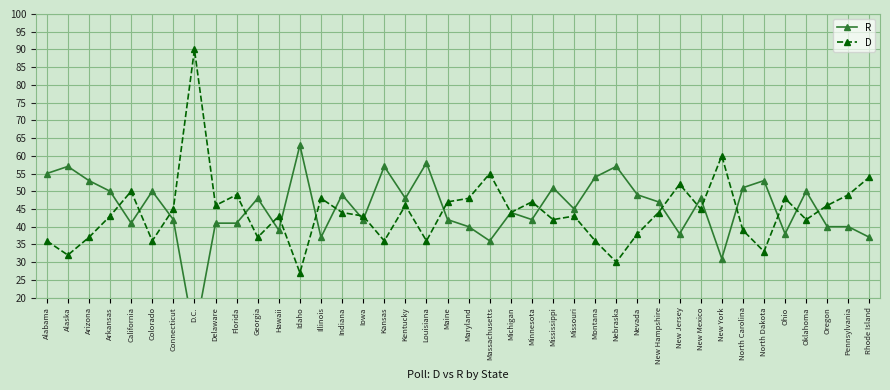

Reading left to right, list all the values displayed in this chart.

R: Alabama=55	Alaska=57	Arizona=53	Arkansas=50	California=41	Colorado=50	Connecticut=42	D.C.=9	Delaware=41	Florida=41	Georgia=48	Hawaii=39	Idaho=63	Illinois=37	Indiana=49	Iowa=42	Kansas=57	Kentucky=48	Louisiana=58	Maine=42	Maryland=40	Massachusetts=36	Michigan=44	Minnesota=42	Mississippi=51	Missouri=45	Montana=54	Nebraska=57	Nevada=49	New Hampshire=47	New Jersey=38	New Mexico=48	New York=31	North Carolina=51	North Dakota=53	Ohio=38	Oklahoma=50	Oregon=40	Pennsylvania=40	Rhode Island=37
D: Alabama=36	Alaska=32	Arizona=37	Arkansas=43	California=50	Colorado=36	Connecticut=45	D.C.=90	Delaware=46	Florida=49	Georgia=37	Hawaii=43	Idaho=27	Illinois=48	Indiana=44	Iowa=43	Kansas=36	Kentucky=46	Louisiana=36	Maine=47	Maryland=48	Massachusetts=55	Michigan=44	Minnesota=47	Mississippi=42	Missouri=43	Montana=36	Nebraska=30	Nevada=38	New Hampshire=44	New Jersey=52	New Mexico=45	New York=60	North Carolina=39	North Dakota=33	Ohio=48	Oklahoma=42	Oregon=46	Pennsylvania=49	Rhode Island=54